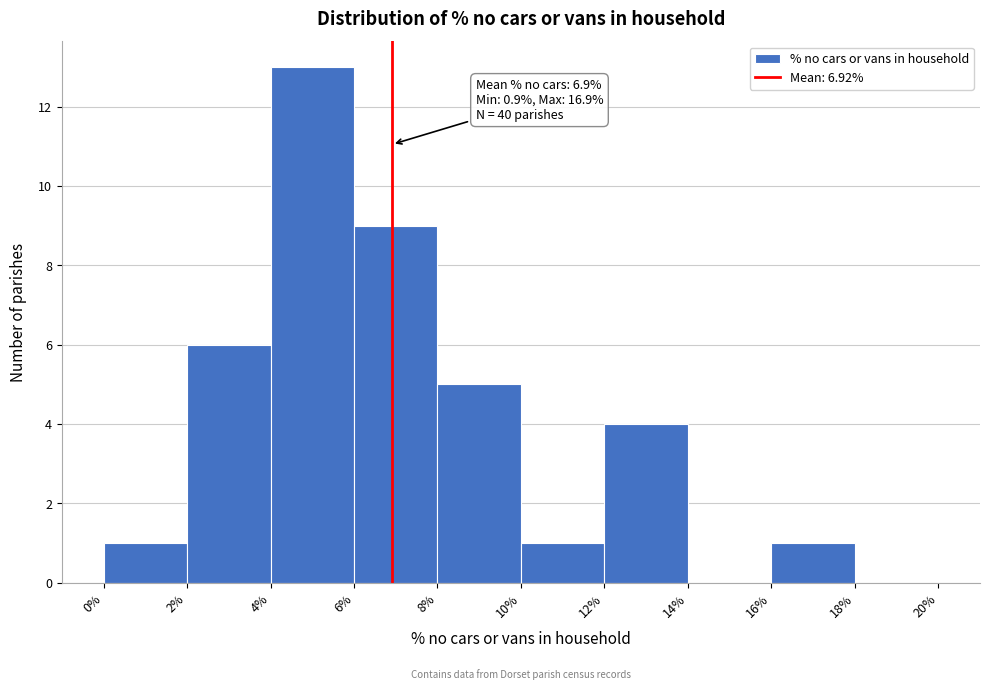

Over which range of the x-axis is the bar tallest?

4% to 6%